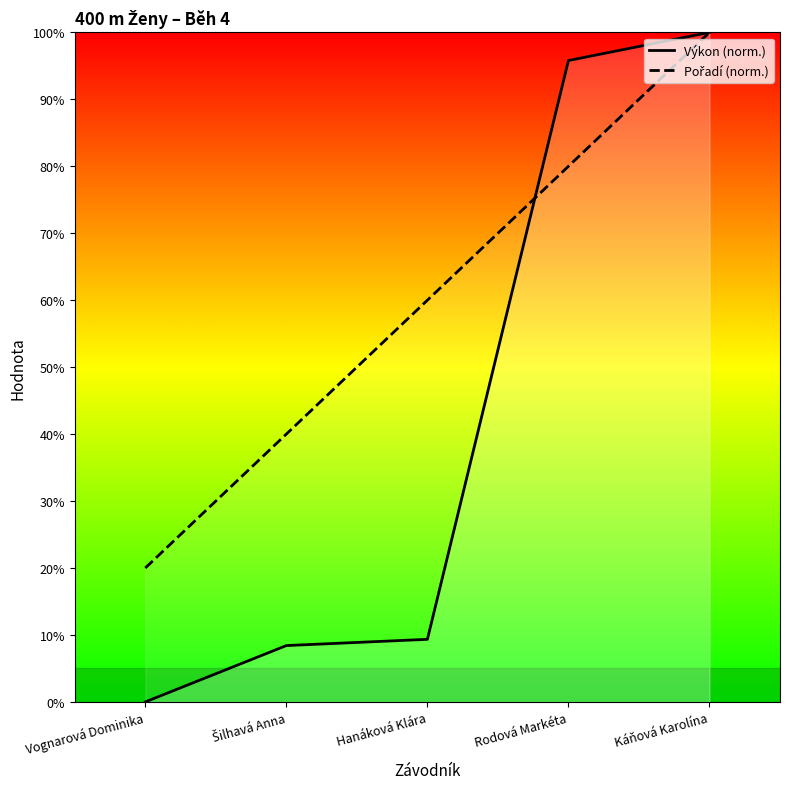

Is it true that Výkon (norm.) equals 8.4 at Šilhavá Anna?

True